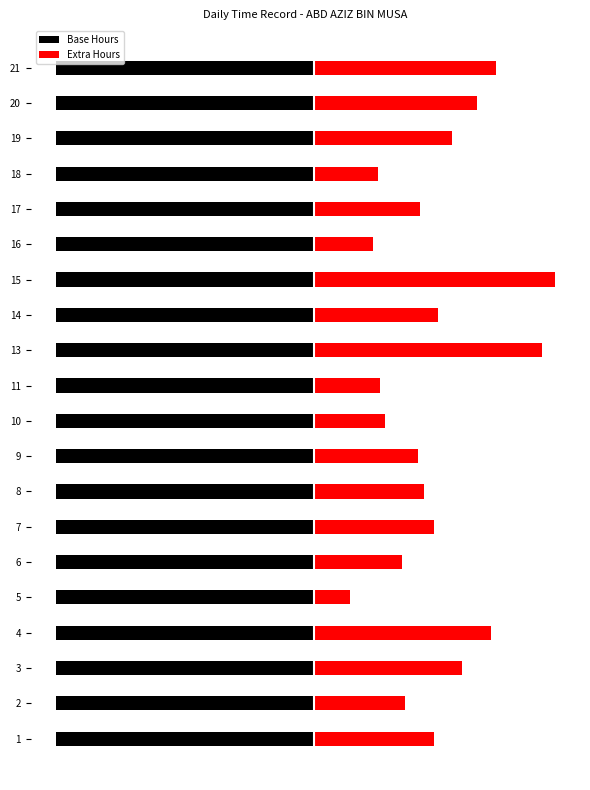

Which series has the largest range (max minus min)?

Extra Hours